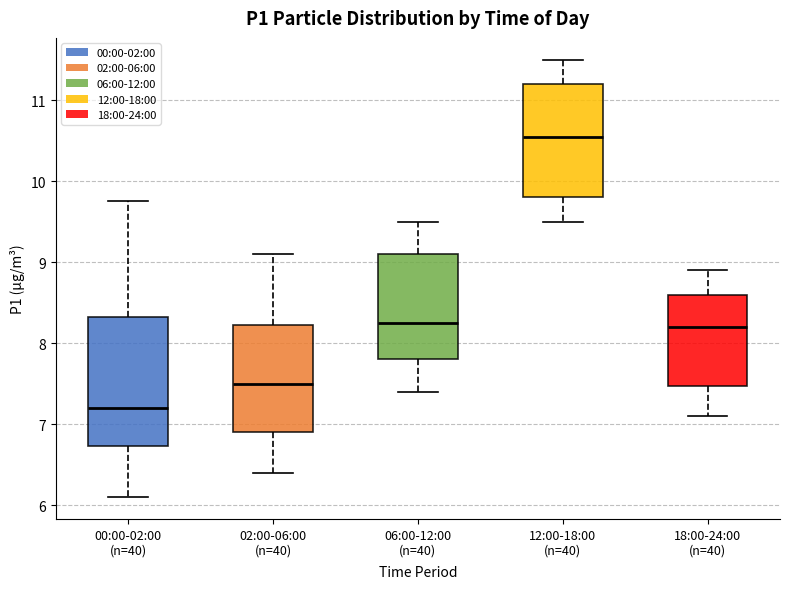

Where does the upper whisker of the box for 00:00-02:00 (n=40) end on the y-axis? The values are not printed on the chart, so give them approximately, as read against the axis.

9.8